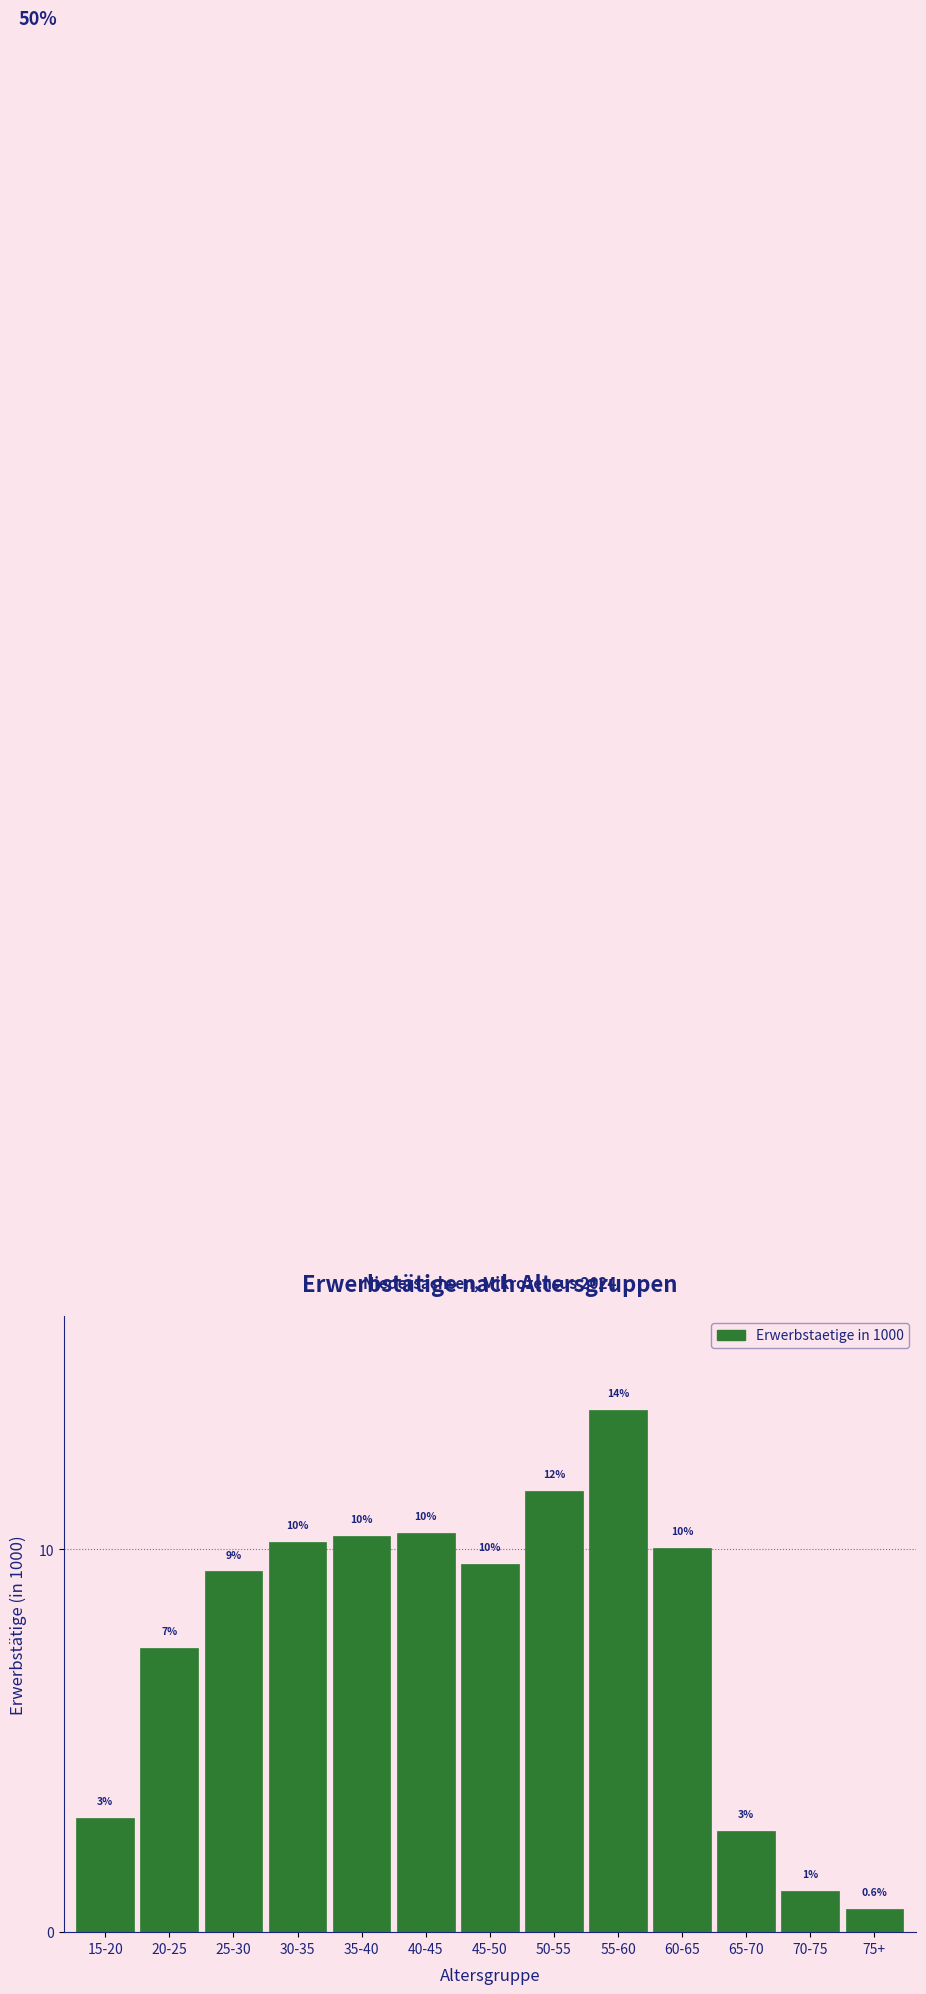

What is the approximate value at 55-60?

13.6